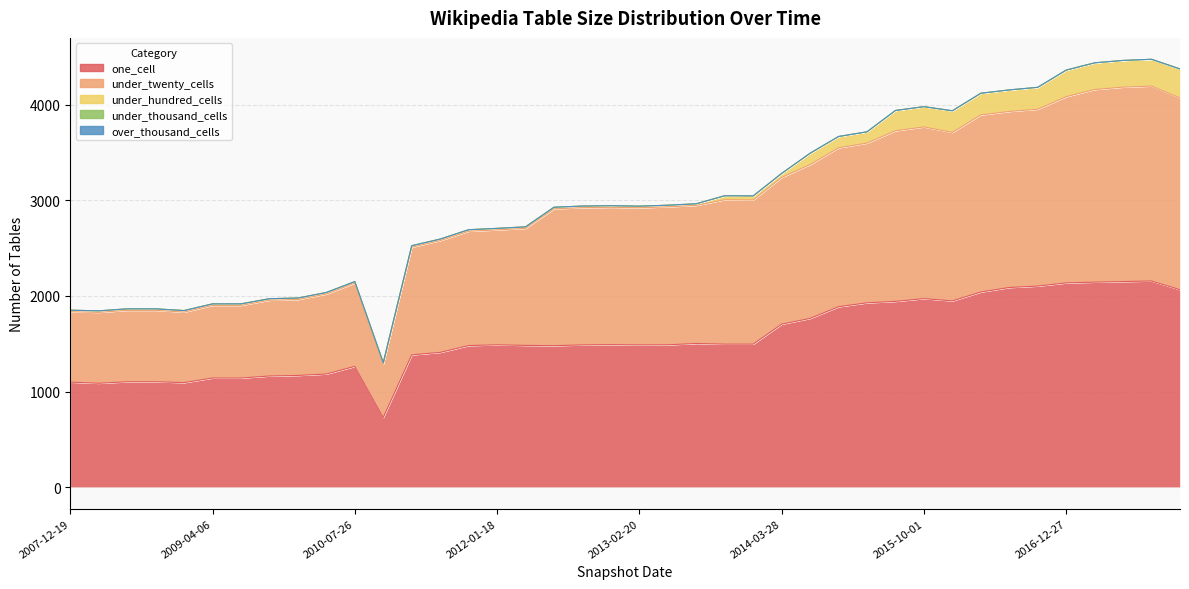

Which series has the largest range (max minus min)?

under_twenty_cells